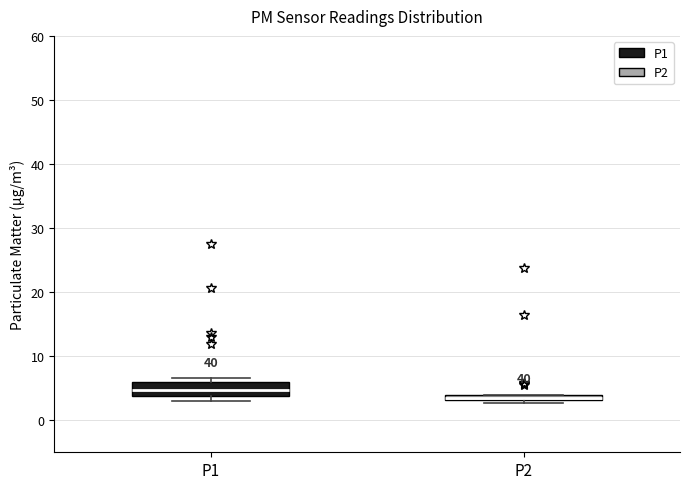

Which box's median line is the highest?

P1